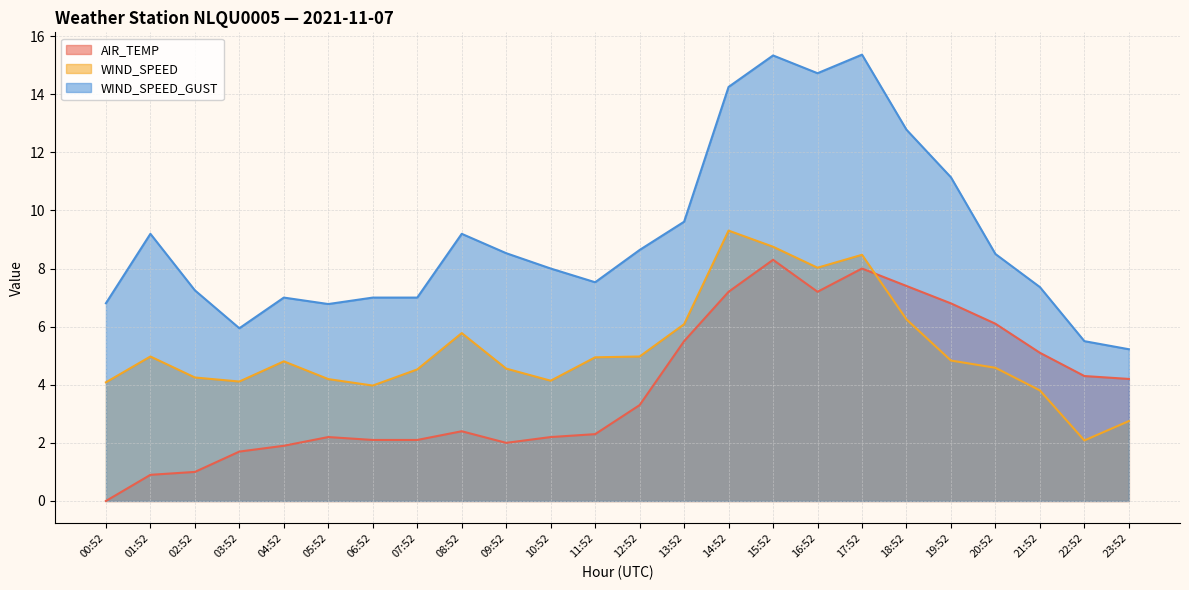

What is the label of the 21st point from the left?

20:52